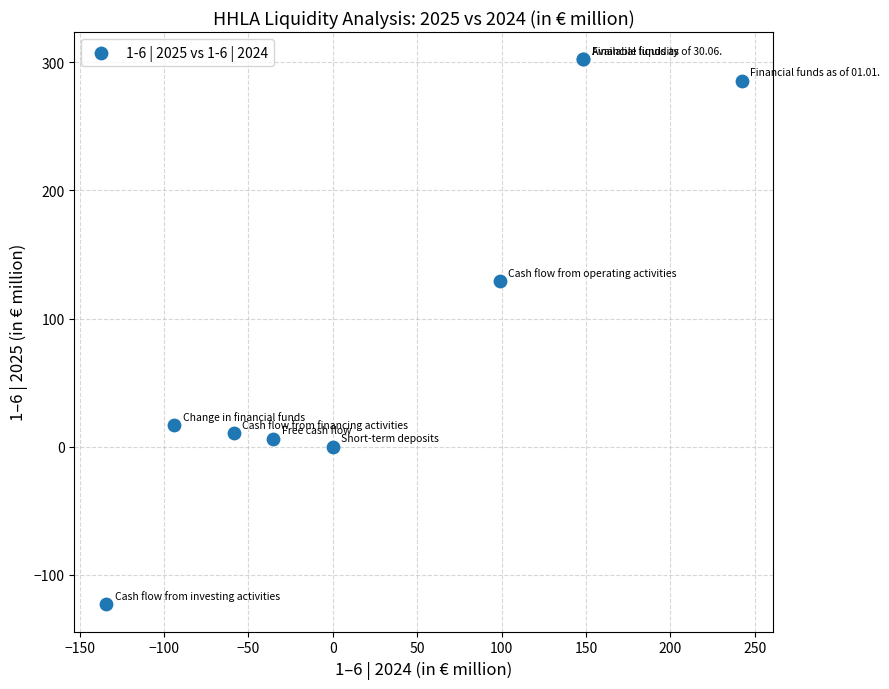

What Y value in the scatter plot is closest to 89?

129.2